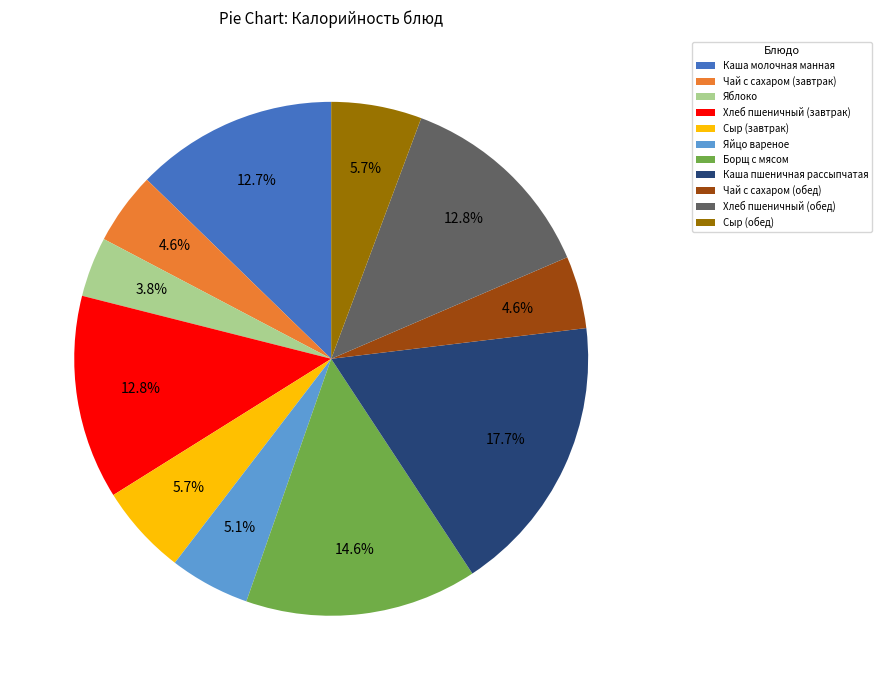

Combined, do Хлеб пшеничный (завтрак) and Каша молочная манная account for over 50%?

No